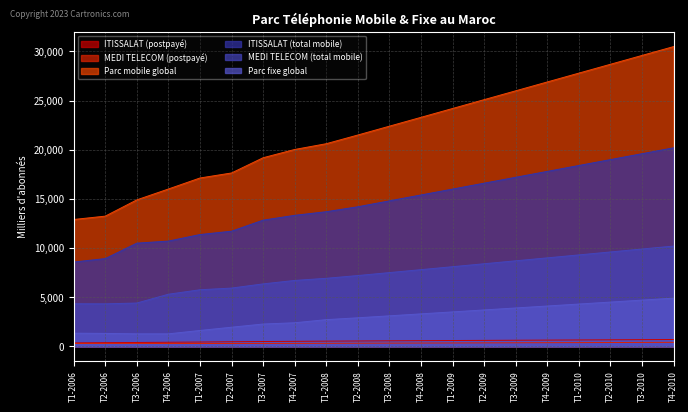

True or false: ITISSALAT (total mobile) and MEDI TELECOM (total mobile) cross at least once.

False